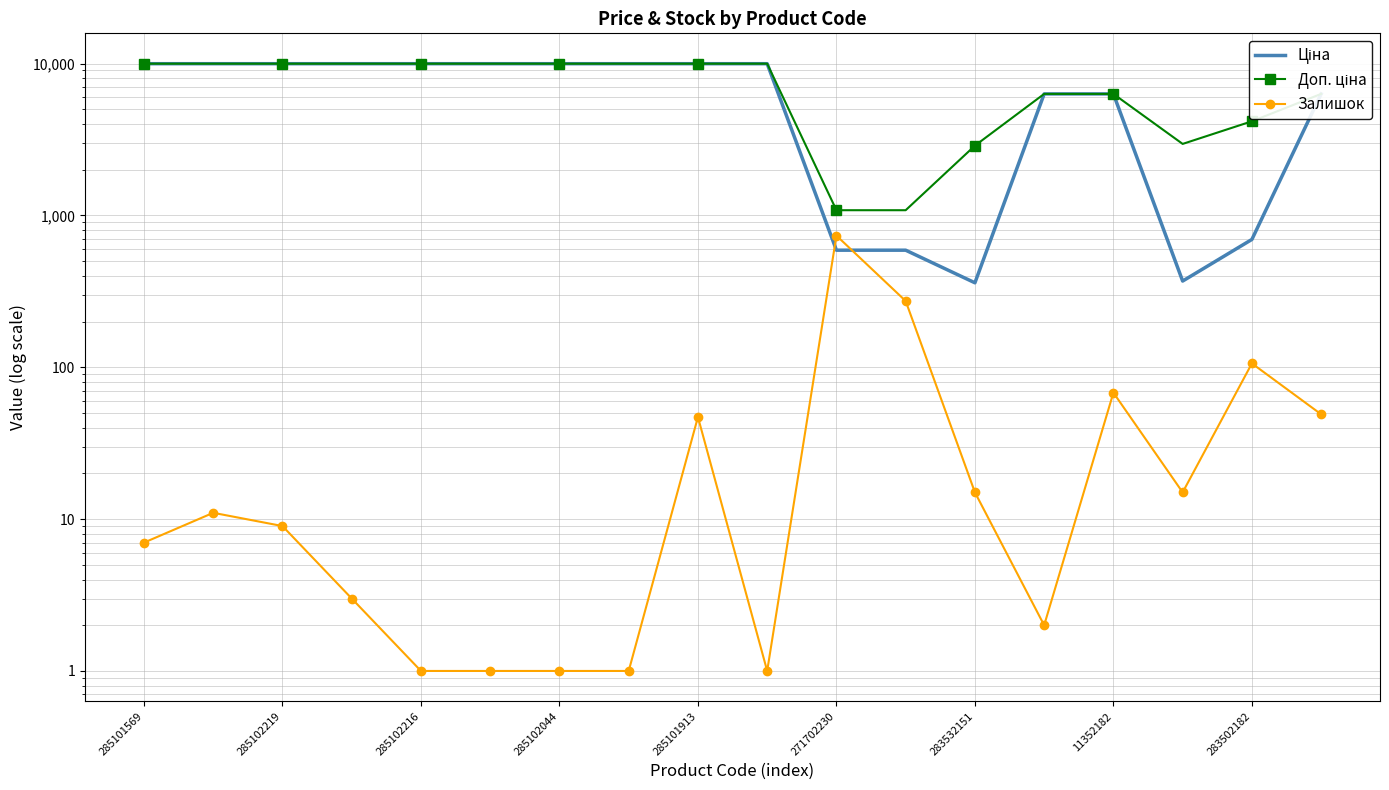

What is the value of the Доп. ціна point at the 9th from the left?

9975.0